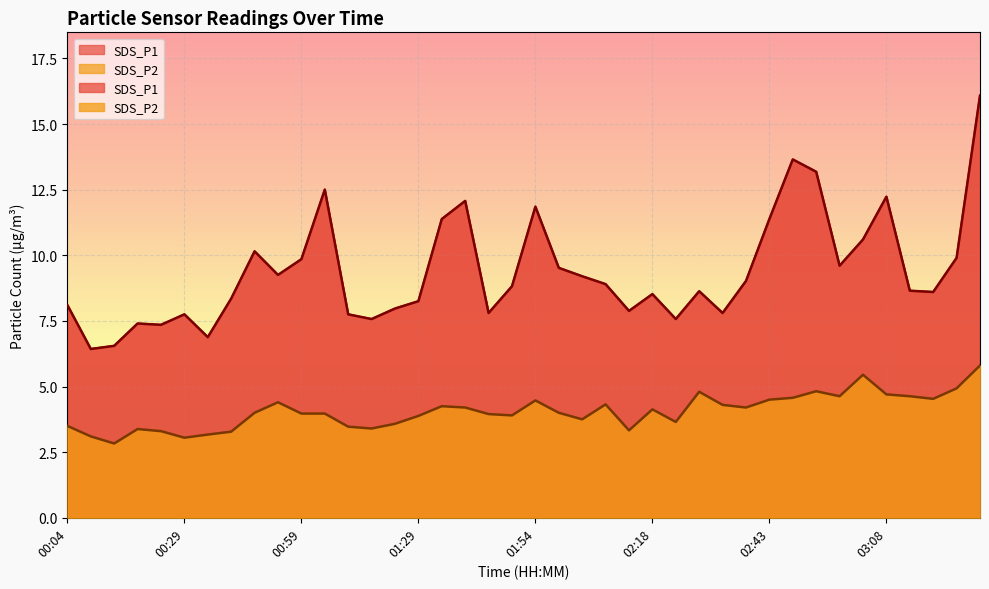

At which category does the chart reach its minimum across all series?

00:14